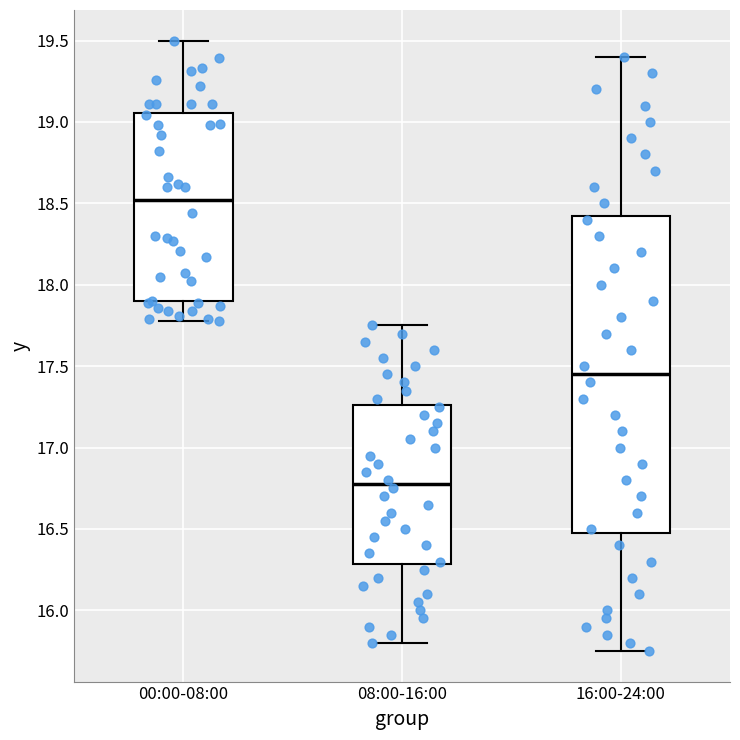

Reading left to right, transcribe this box plot: for each box, give where its median line is, the range the box spans, and where its two whiskers end, as read against the y-axis. The values are not printed on the chart, so give them approximately, as read against the axis.

00:00-08:00: median 18.50, box 17.90 to 19.05, whiskers 17.80 to 19.50
08:00-16:00: median 16.80, box 16.30 to 17.25, whiskers 15.80 to 17.75
16:00-24:00: median 17.45, box 16.50 to 18.45, whiskers 15.75 to 19.40